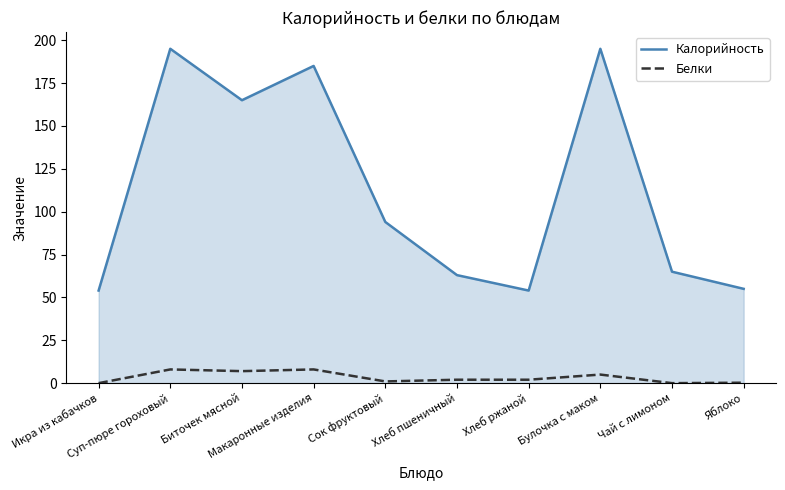

Which series has the largest total across all categories?

Калорийность